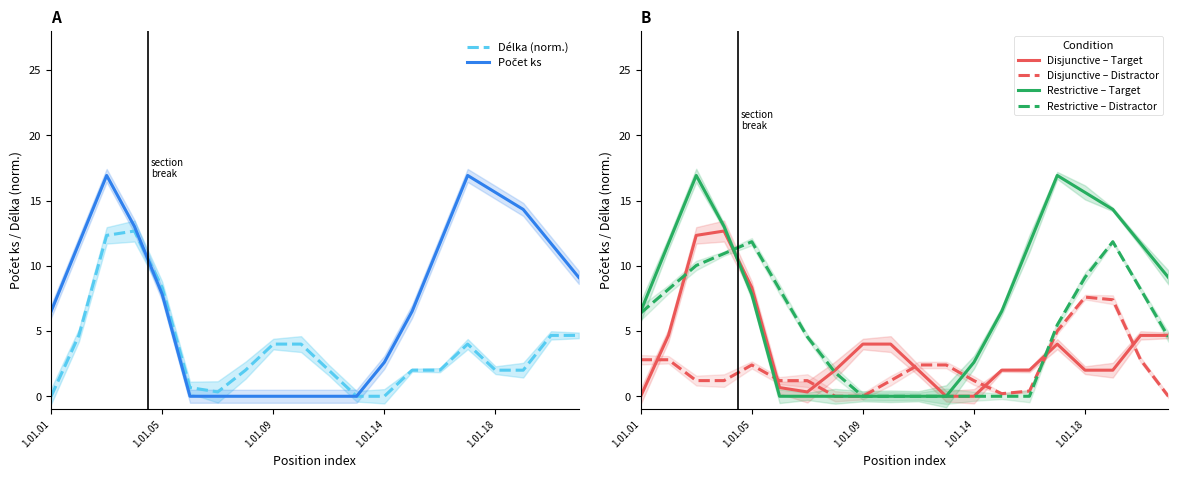

The Disjunctive – Target series shows 0.0 at 1.01.01. True or false?

True